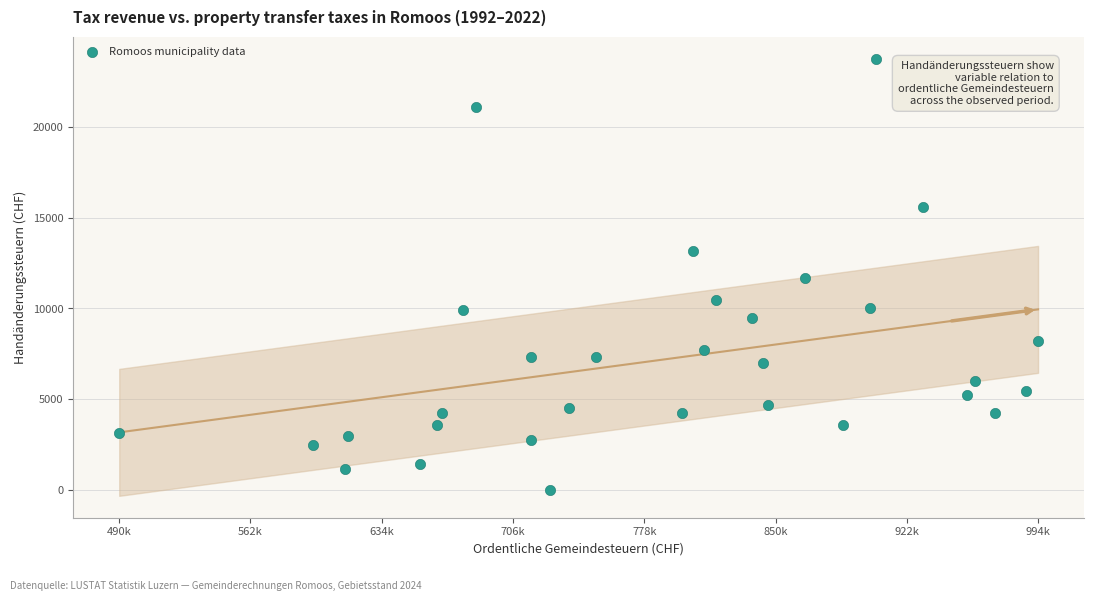

What is the range of Y values (max minus min)?

23769